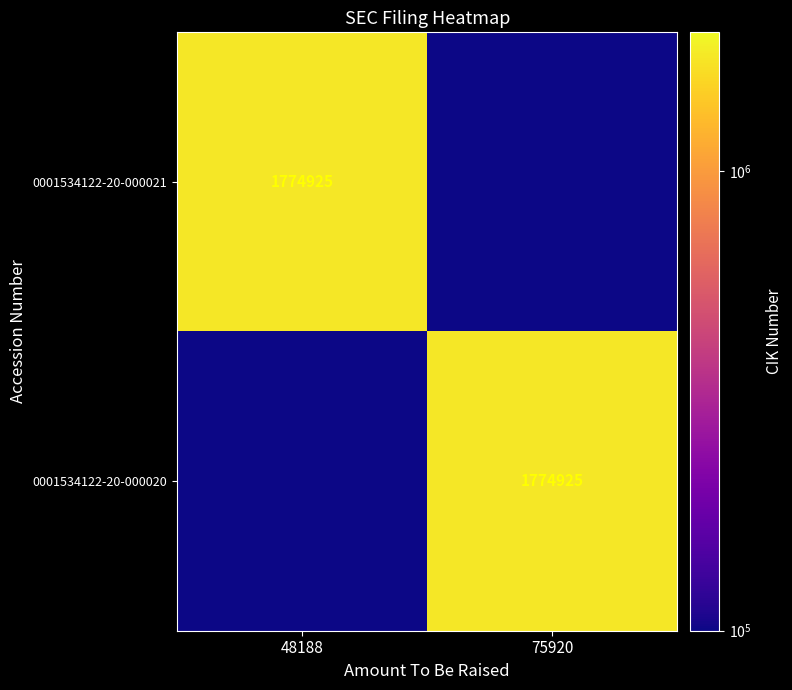

Which has a higher value, 75920 or 48188?

48188